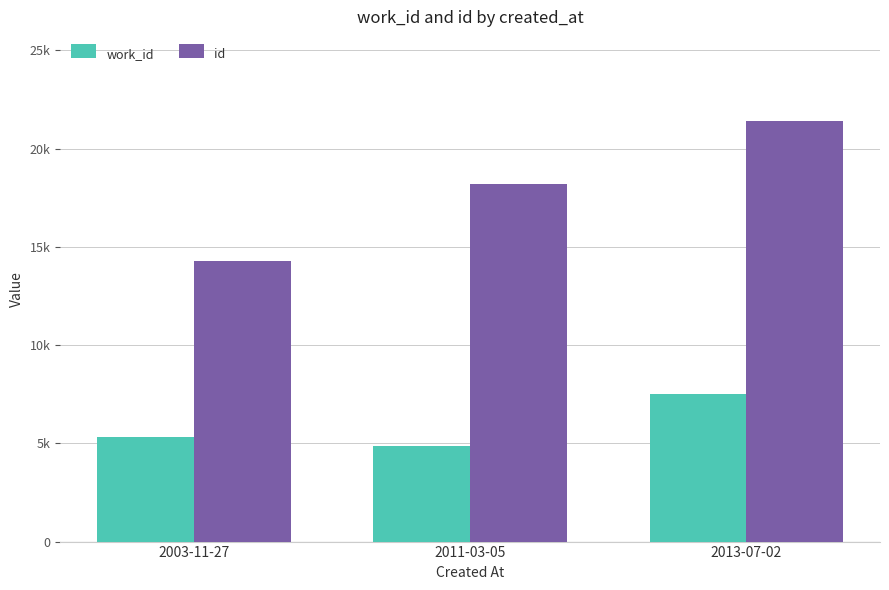

Where does the work_id series first go above 5328?

2013-07-02